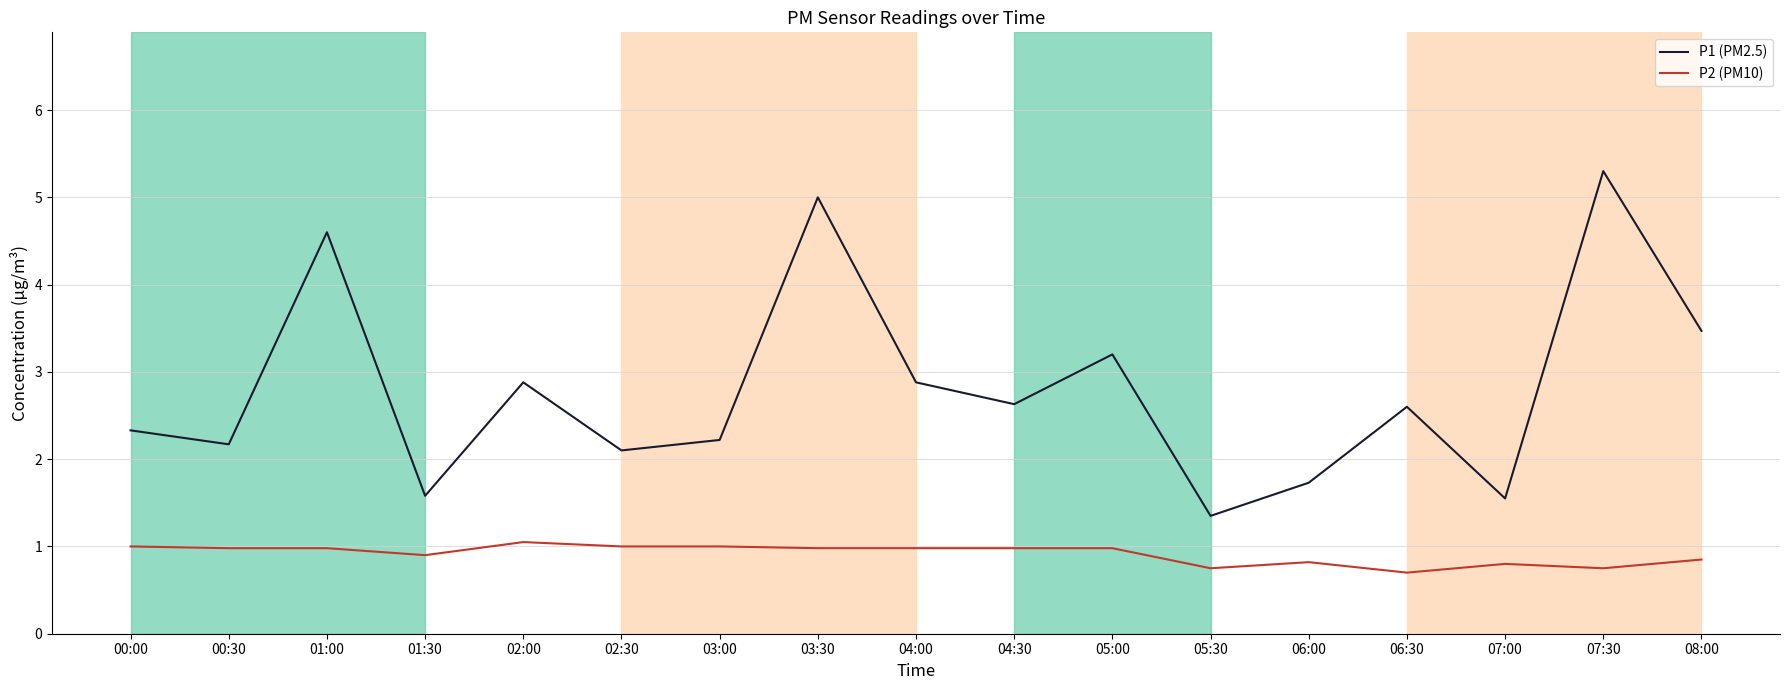

Which series has the largest total across all categories?

P1 (PM2.5)